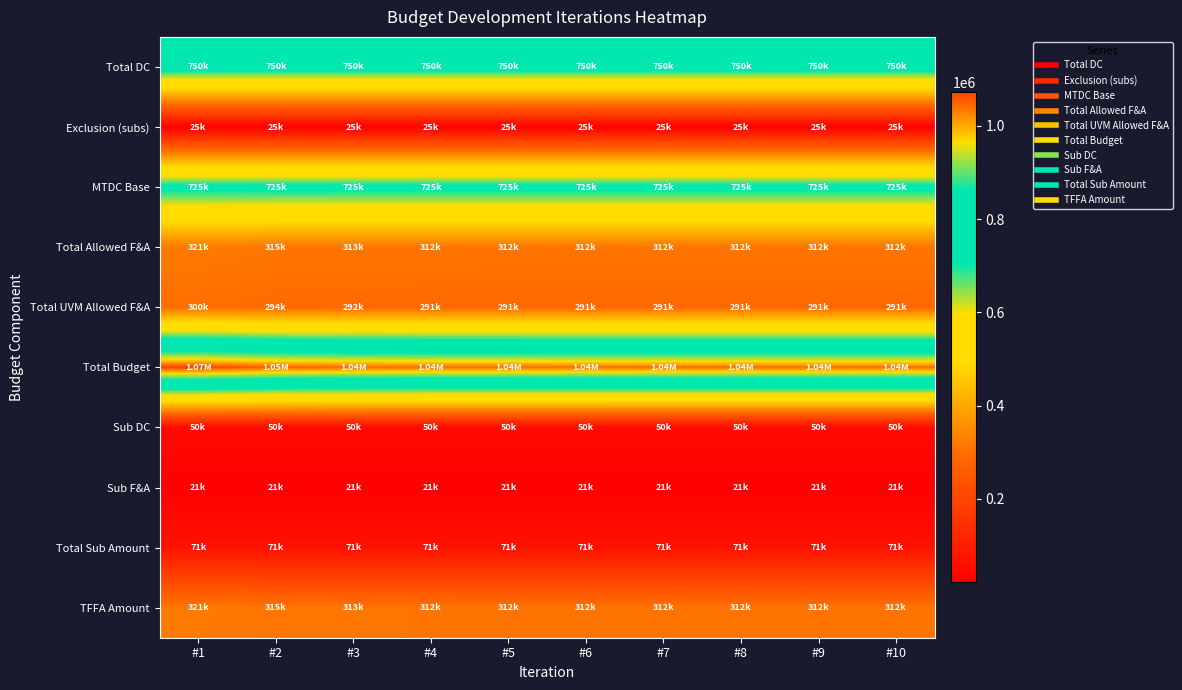

What is the smallest value displayed?

21428.6